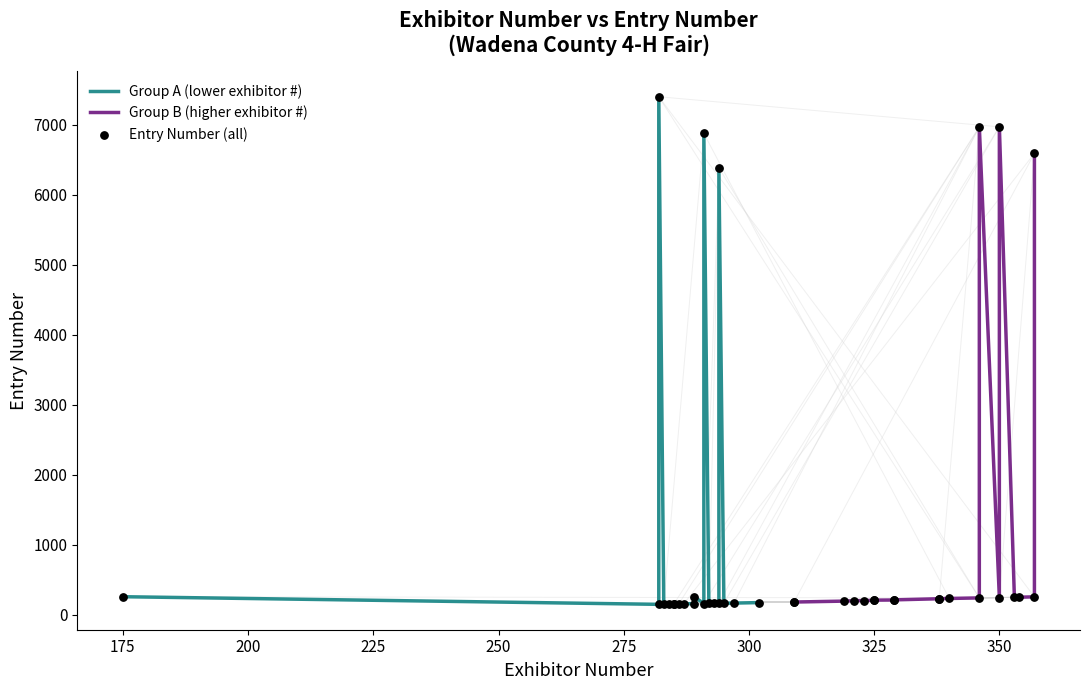

At how many categories does at least one series exceed 3115?

6